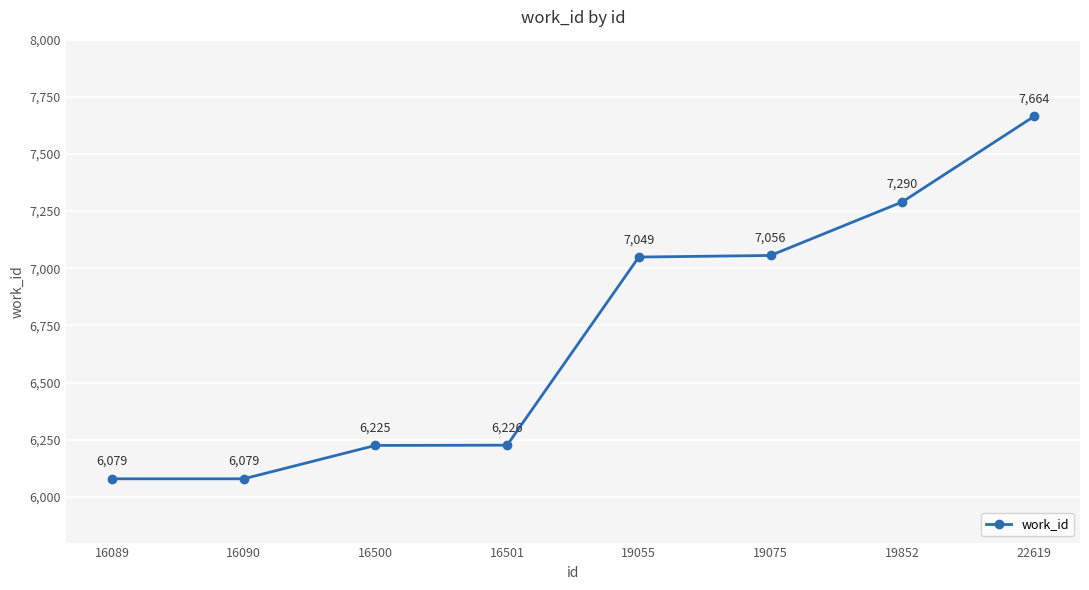

What is the value of the 5th point from the left?

7049